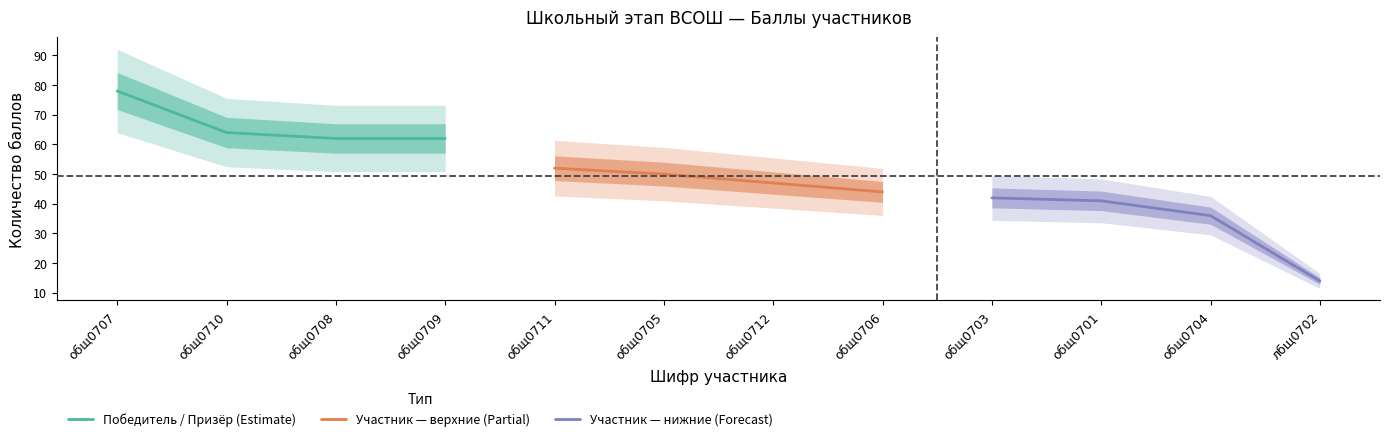

How many lines are shown in the chart?

3